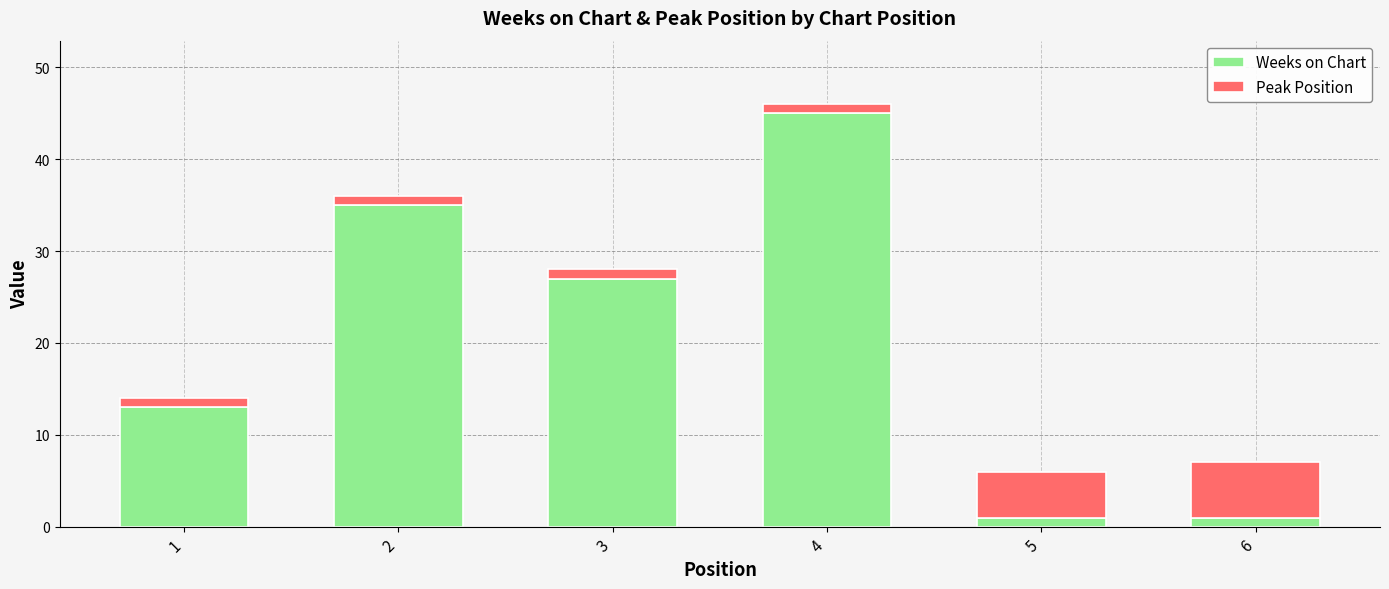

What are all the series names shown in the legend?

Weeks on Chart, Peak Position